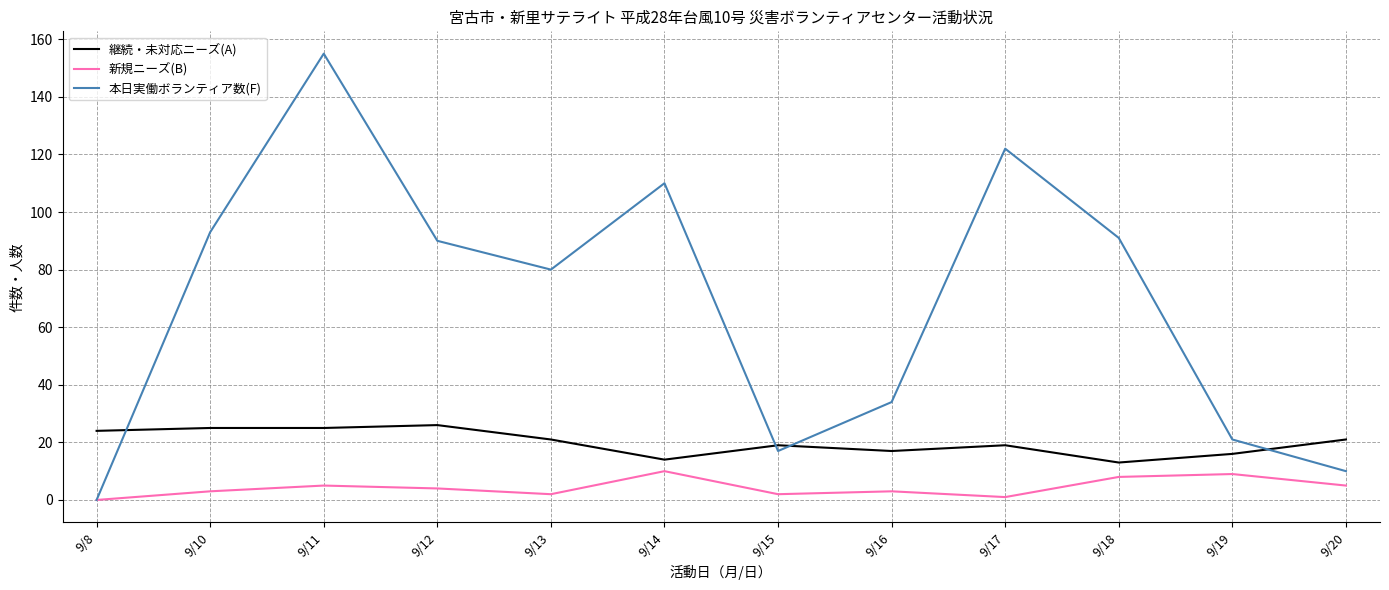

List the series in order of their peak value, highest first.

本日実働ボランティア数(F), 継続・未対応ニーズ(A), 新規ニーズ(B)